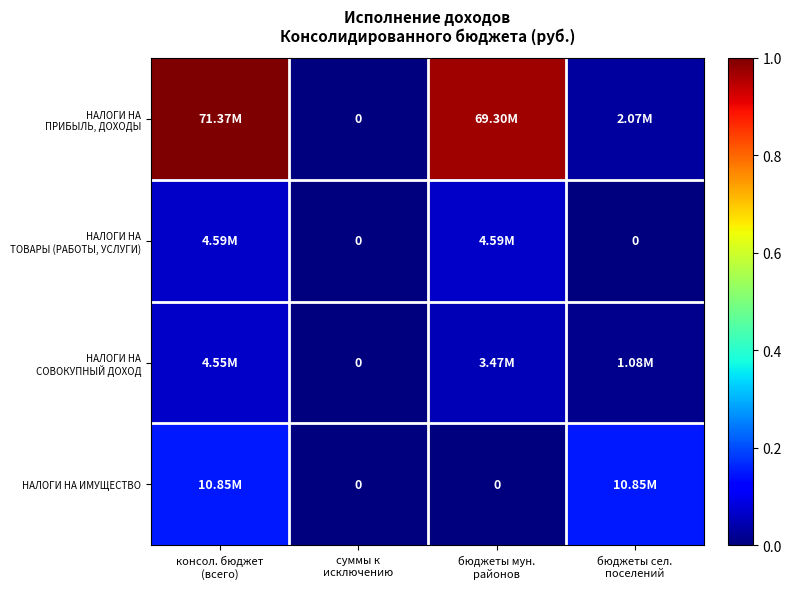

Which series has the largest range (max minus min)?

НАЛОГИ НА ПРИБЫЛЬ, ДОХОДЫ